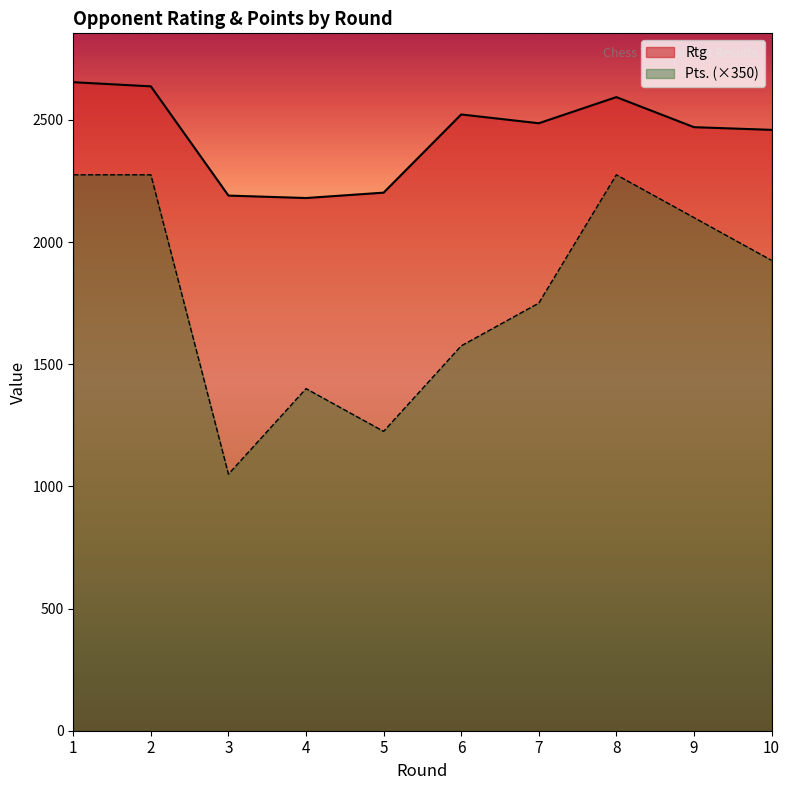

How many values in the Pts. series exceed 1925?

4